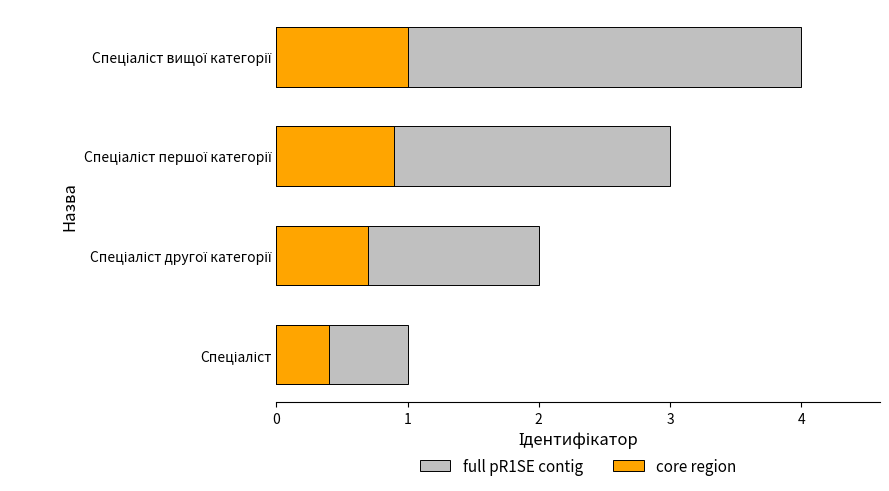

What are all the series names shown in the legend?

full pR1SE contig, core region